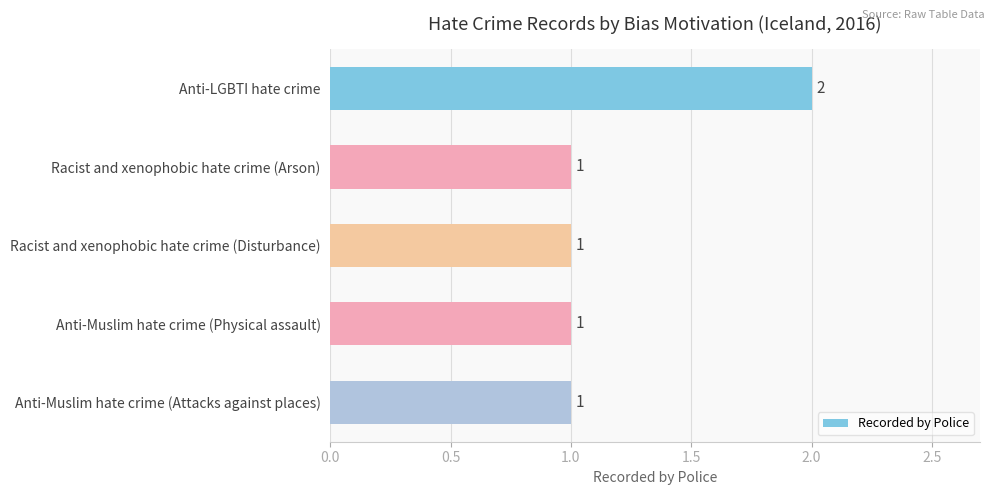

Approximately how many times larger is the value at Anti-Muslim hate crime (Attacks against places) compared to Anti-LGBTI hate crime?

0.5